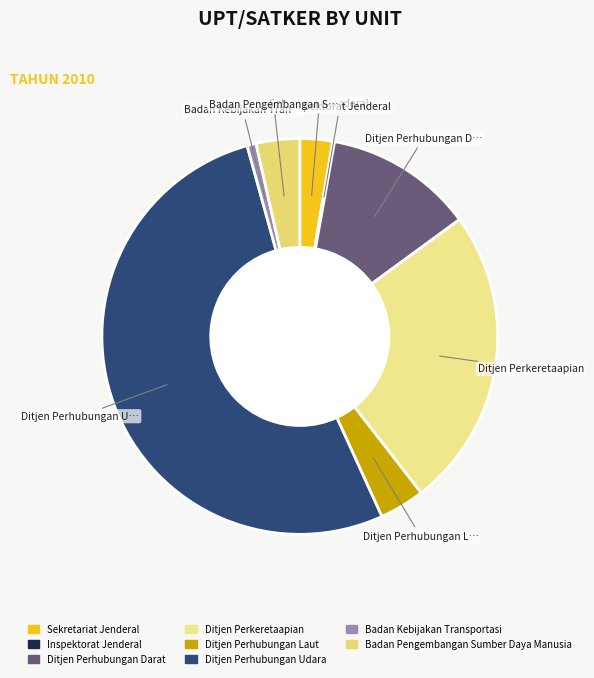

Which has a higher value, Inspektorat Jenderal or Ditjen Perhubungan Laut?

Ditjen Perhubungan Laut